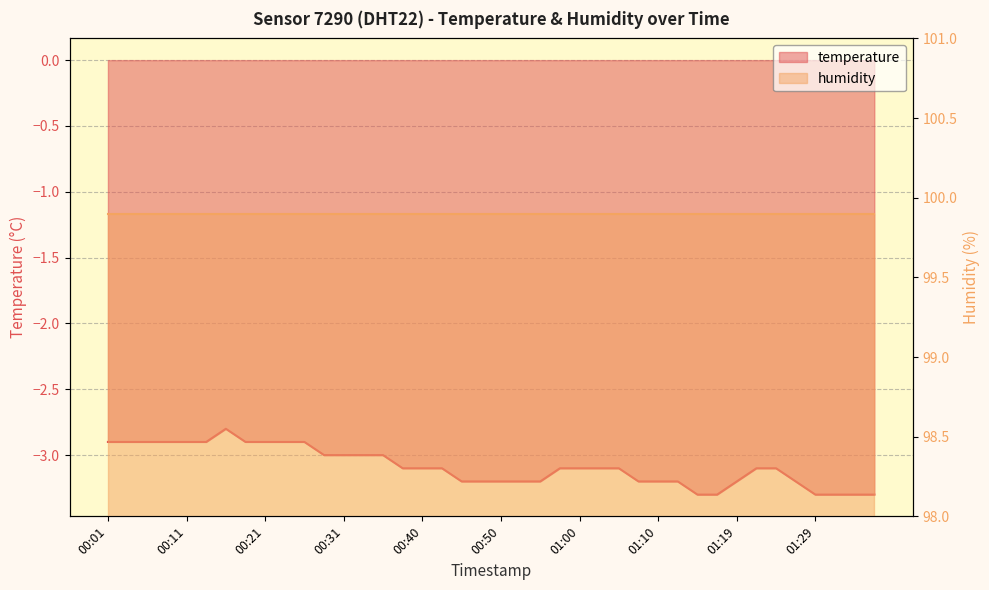

Where does the data first go above -3?

00:01